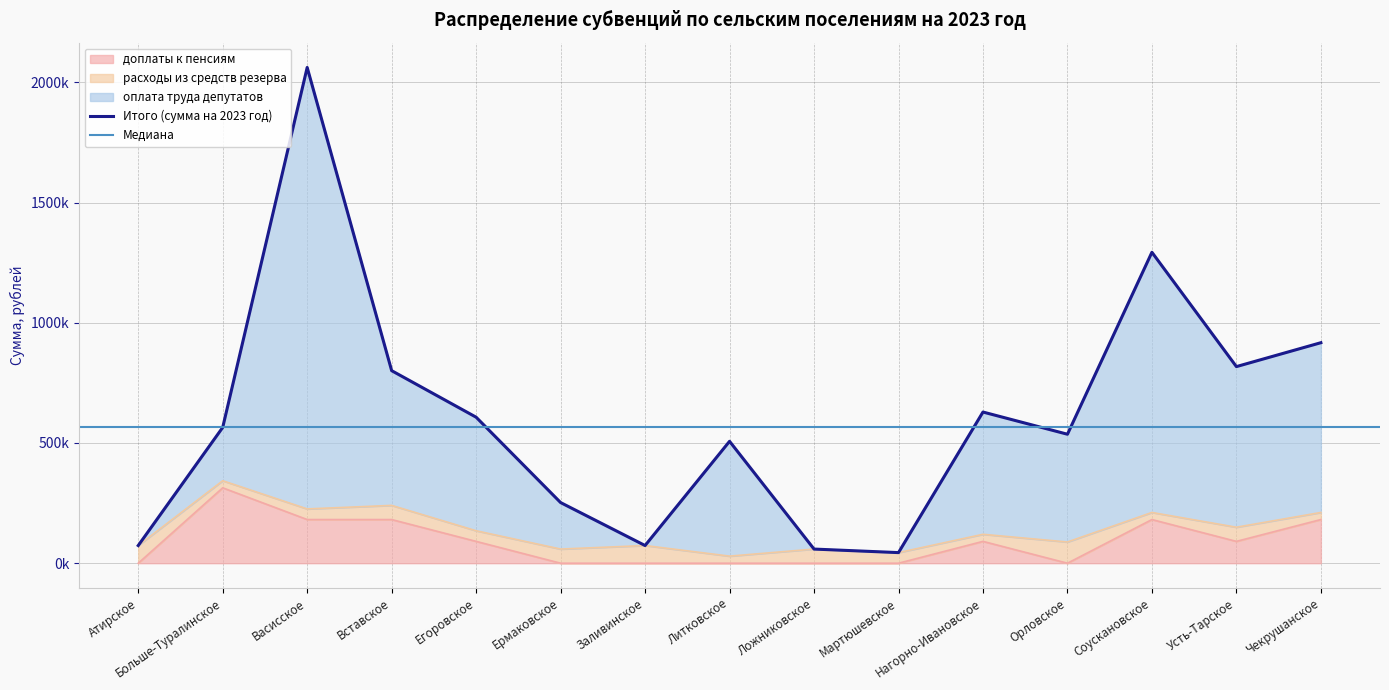

True or false: оплата труда депутатов and доплаты к пенсиям cross at least once.

False